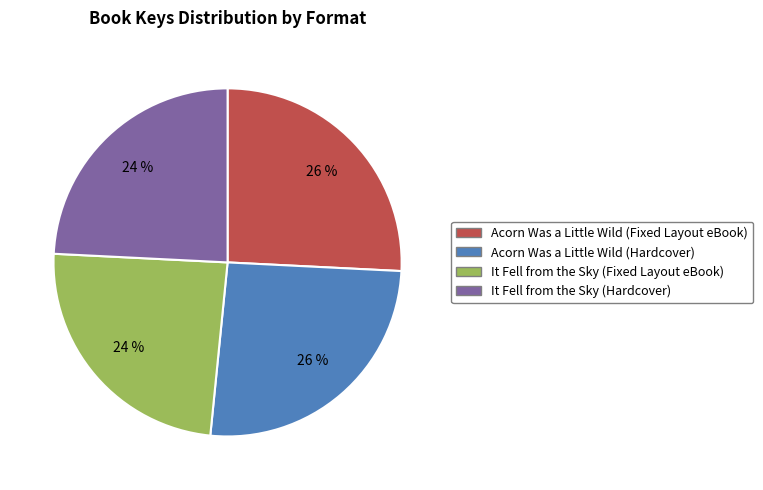

Is there any slice that represents more than half of the pie?

No